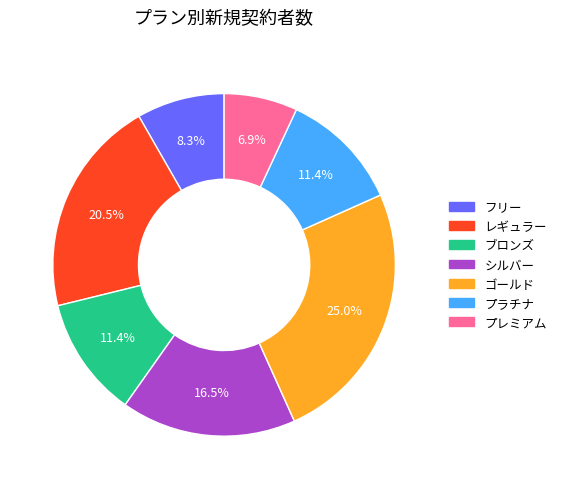

What is the smallest slice in the pie chart?

プレミアム